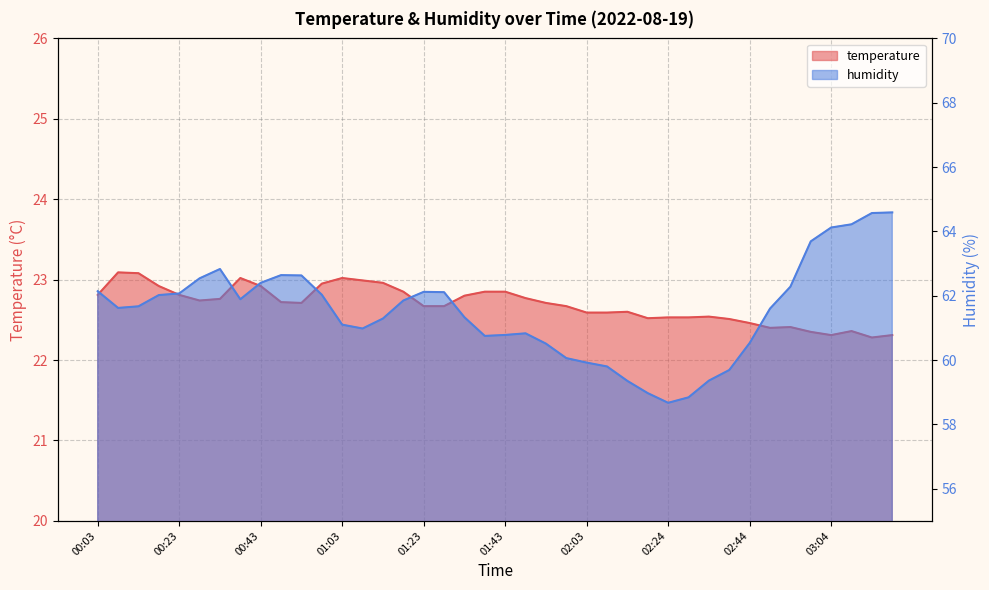

Does the chart display data point markers on the line(s)?

No